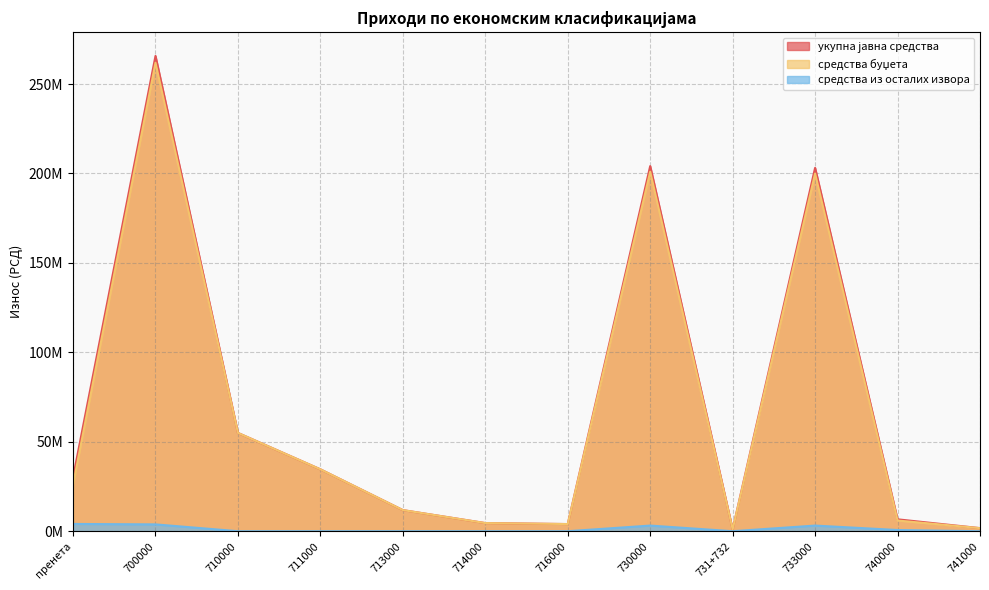

True or false: ukupna_javna_sredstva and sred_budzeta intersect in this chart.

False